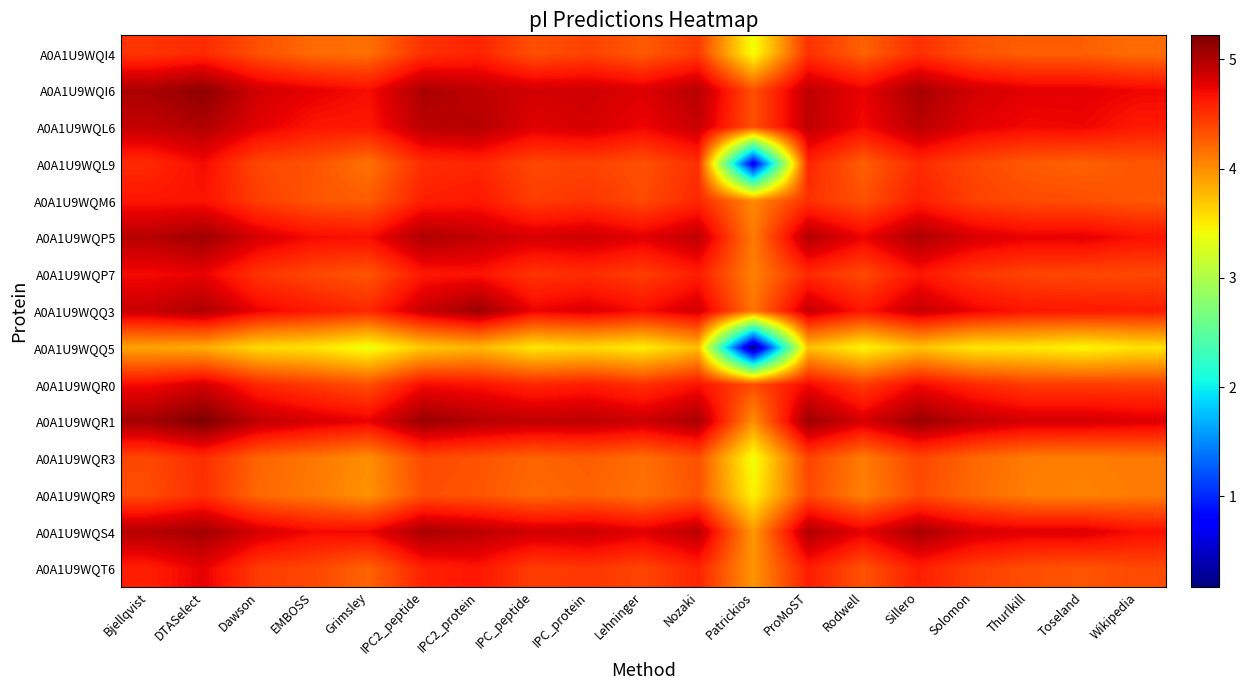

Reading left to right, list all the values displayed in this chart.

A0A1U9WQI4: Bjellqvist=4.5	DTASelect=4.5	Dawson=4.3	EMBOSS=4.2	Grimsley=4.2	IPC2_peptide=4.5	IPC2_protein=4.6	IPC_peptide=4.3	IPC_protein=4.4	Lehninger=4.3	Nozaki=4.4	Patrickios=3.4	ProMoST=4.5	Rodwell=4.2	Sillero=4.5	Solomon=4.3	Thurlkill=4.3	Toseland=4.3	Wikipedia=4.2
A0A1U9WQI6: Bjellqvist=5.0	DTASelect=5.1	Dawson=4.9	EMBOSS=4.8	Grimsley=4.7	IPC2_peptide=5.0	IPC2_protein=4.9	IPC_peptide=4.9	IPC_protein=4.9	Lehninger=4.8	Nozaki=5.0	Patrickios=4.3	ProMoST=4.9	Rodwell=4.7	Sillero=5.0	Solomon=4.9	Thurlkill=4.8	Toseland=4.8	Wikipedia=4.7
A0A1U9WQL6: Bjellqvist=4.9	DTASelect=5.0	Dawson=4.8	EMBOSS=4.6	Grimsley=4.6	IPC2_peptide=5.0	IPC2_protein=5.0	IPC_peptide=4.8	IPC_protein=4.8	Lehninger=4.7	Nozaki=4.9	Patrickios=4.3	ProMoST=4.9	Rodwell=4.7	Sillero=5.0	Solomon=4.8	Thurlkill=4.7	Toseland=4.7	Wikipedia=4.6
A0A1U9WQL9: Bjellqvist=4.5	DTASelect=4.7	Dawson=4.4	EMBOSS=4.3	Grimsley=4.2	IPC2_peptide=4.5	IPC2_protein=4.6	IPC_peptide=4.4	IPC_protein=4.4	Lehninger=4.3	Nozaki=4.5	Patrickios=0.7	ProMoST=4.6	Rodwell=4.3	Sillero=4.5	Solomon=4.4	Thurlkill=4.3	Toseland=4.2	Wikipedia=4.3
A0A1U9WQM6: Bjellqvist=4.6	DTASelect=4.7	Dawson=4.4	EMBOSS=4.3	Grimsley=4.3	IPC2_peptide=4.6	IPC2_protein=4.6	IPC_peptide=4.4	IPC_protein=4.5	Lehninger=4.4	Nozaki=4.5	Patrickios=4.0	ProMoST=4.5	Rodwell=4.3	Sillero=4.6	Solomon=4.4	Thurlkill=4.4	Toseland=4.3	Wikipedia=4.3
A0A1U9WQP5: Bjellqvist=5.0	DTASelect=5.1	Dawson=4.8	EMBOSS=4.7	Grimsley=4.7	IPC2_peptide=5.0	IPC2_protein=4.9	IPC_peptide=4.8	IPC_protein=4.9	Lehninger=4.8	Nozaki=4.9	Patrickios=4.1	ProMoST=5.0	Rodwell=4.7	Sillero=5.0	Solomon=4.8	Thurlkill=4.7	Toseland=4.8	Wikipedia=4.7
A0A1U9WQP7: Bjellqvist=4.7	DTASelect=4.7	Dawson=4.5	EMBOSS=4.4	Grimsley=4.3	IPC2_peptide=4.6	IPC2_protein=4.7	IPC_peptide=4.5	IPC_protein=4.5	Lehninger=4.4	Nozaki=4.6	Patrickios=4.1	ProMoST=4.5	Rodwell=4.4	Sillero=4.6	Solomon=4.5	Thurlkill=4.4	Toseland=4.4	Wikipedia=4.4
A0A1U9WQQ3: Bjellqvist=4.9	DTASelect=5.0	Dawson=4.7	EMBOSS=4.6	Grimsley=4.5	IPC2_peptide=4.9	IPC2_protein=5.1	IPC_peptide=4.7	IPC_protein=4.8	Lehninger=4.7	Nozaki=4.9	Patrickios=4.1	ProMoST=4.9	Rodwell=4.6	Sillero=4.9	Solomon=4.7	Thurlkill=4.6	Toseland=4.6	Wikipedia=4.6
A0A1U9WQQ5: Bjellqvist=3.9	DTASelect=3.8	Dawson=3.6	EMBOSS=3.5	Grimsley=3.4	IPC2_peptide=3.7	IPC2_protein=3.8	IPC_peptide=3.5	IPC_protein=3.6	Lehninger=3.5	Nozaki=3.7	Patrickios=0.2	ProMoST=3.7	Rodwell=3.5	Sillero=3.7	Solomon=3.5	Thurlkill=3.5	Toseland=3.4	Wikipedia=3.5
A0A1U9WQR0: Bjellqvist=4.7	DTASelect=4.8	Dawson=4.6	EMBOSS=4.4	Grimsley=4.3	IPC2_peptide=4.7	IPC2_protein=4.7	IPC_peptide=4.6	IPC_protein=4.6	Lehninger=4.5	Nozaki=4.7	Patrickios=4.4	ProMoST=4.7	Rodwell=4.4	Sillero=4.7	Solomon=4.5	Thurlkill=4.4	Toseland=4.4	Wikipedia=4.4
A0A1U9WQR1: Bjellqvist=5.1	DTASelect=5.2	Dawson=4.9	EMBOSS=4.8	Grimsley=4.7	IPC2_peptide=5.1	IPC2_protein=5.0	IPC_peptide=4.9	IPC_protein=4.9	Lehninger=4.9	Nozaki=5.0	Patrickios=4.0	ProMoST=5.1	Rodwell=4.8	Sillero=5.1	Solomon=4.9	Thurlkill=4.8	Toseland=4.8	Wikipedia=4.8
A0A1U9WQR3: Bjellqvist=4.4	DTASelect=4.5	Dawson=4.2	EMBOSS=4.1	Grimsley=4.0	IPC2_peptide=4.4	IPC2_protein=4.3	IPC_peptide=4.2	IPC_protein=4.3	Lehninger=4.2	Nozaki=4.3	Patrickios=3.4	ProMoST=4.4	Rodwell=4.1	Sillero=4.4	Solomon=4.2	Thurlkill=4.1	Toseland=4.1	Wikipedia=4.1
A0A1U9WQR9: Bjellqvist=4.4	DTASelect=4.5	Dawson=4.2	EMBOSS=4.1	Grimsley=4.0	IPC2_peptide=4.3	IPC2_protein=4.3	IPC_peptide=4.2	IPC_protein=4.2	Lehninger=4.2	Nozaki=4.3	Patrickios=3.5	ProMoST=4.4	Rodwell=4.1	Sillero=4.4	Solomon=4.2	Thurlkill=4.1	Toseland=4.1	Wikipedia=4.1
A0A1U9WQS4: Bjellqvist=5.0	DTASelect=5.1	Dawson=4.8	EMBOSS=4.7	Grimsley=4.7	IPC2_peptide=5.0	IPC2_protein=5.0	IPC_peptide=4.9	IPC_protein=4.9	Lehninger=4.8	Nozaki=5.0	Patrickios=3.9	ProMoST=5.0	Rodwell=4.8	Sillero=5.0	Solomon=4.8	Thurlkill=4.8	Toseland=4.8	Wikipedia=4.7
A0A1U9WQT6: Bjellqvist=4.6	DTASelect=4.8	Dawson=4.4	EMBOSS=4.4	Grimsley=4.2	IPC2_peptide=4.6	IPC2_protein=4.6	IPC_peptide=4.4	IPC_protein=4.5	Lehninger=4.4	Nozaki=4.6	Patrickios=4.0	ProMoST=4.6	Rodwell=4.3	Sillero=4.6	Solomon=4.4	Thurlkill=4.3	Toseland=4.3	Wikipedia=4.4